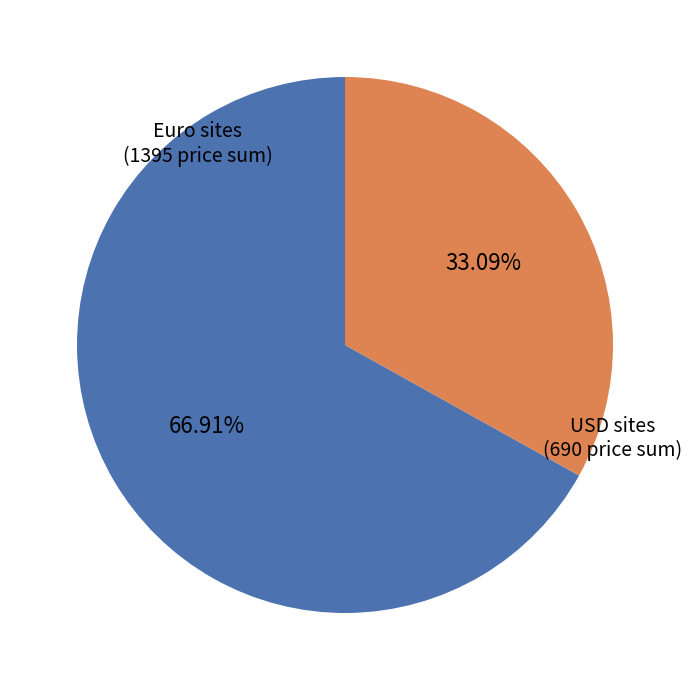

Is there a majority slice in this chart?

Yes